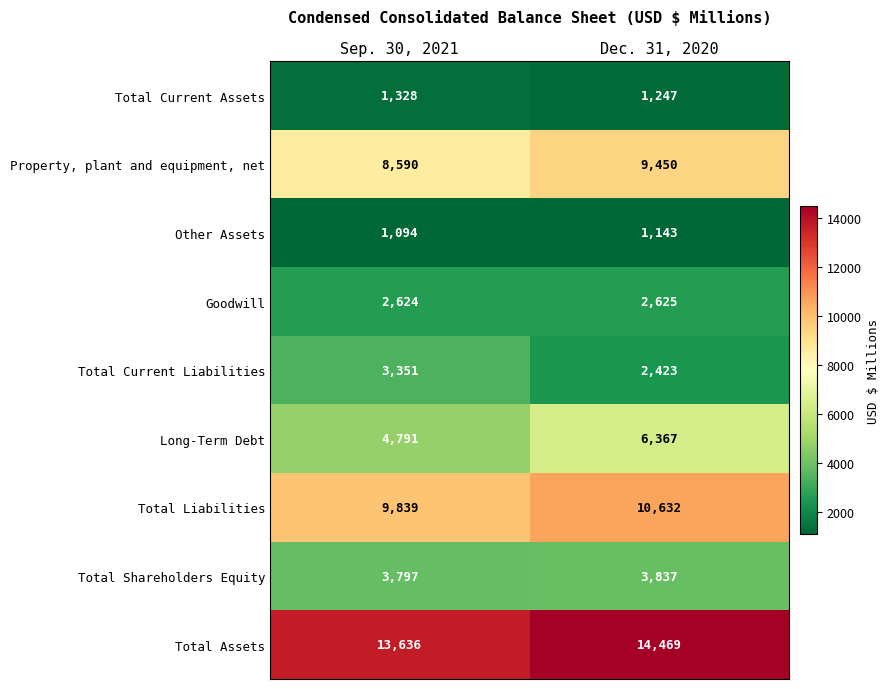

Which series has the largest range (max minus min)?

Long-Term Debt